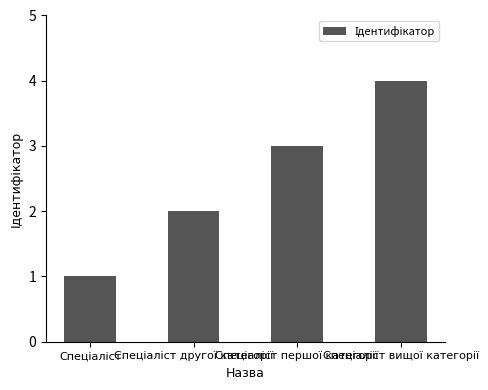

What is the smallest value displayed?

1